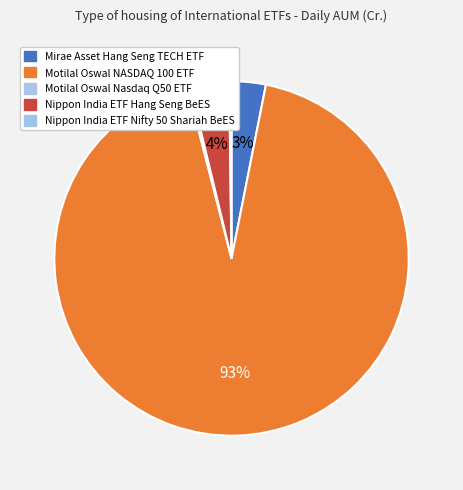

How many slices are in this pie chart?

5